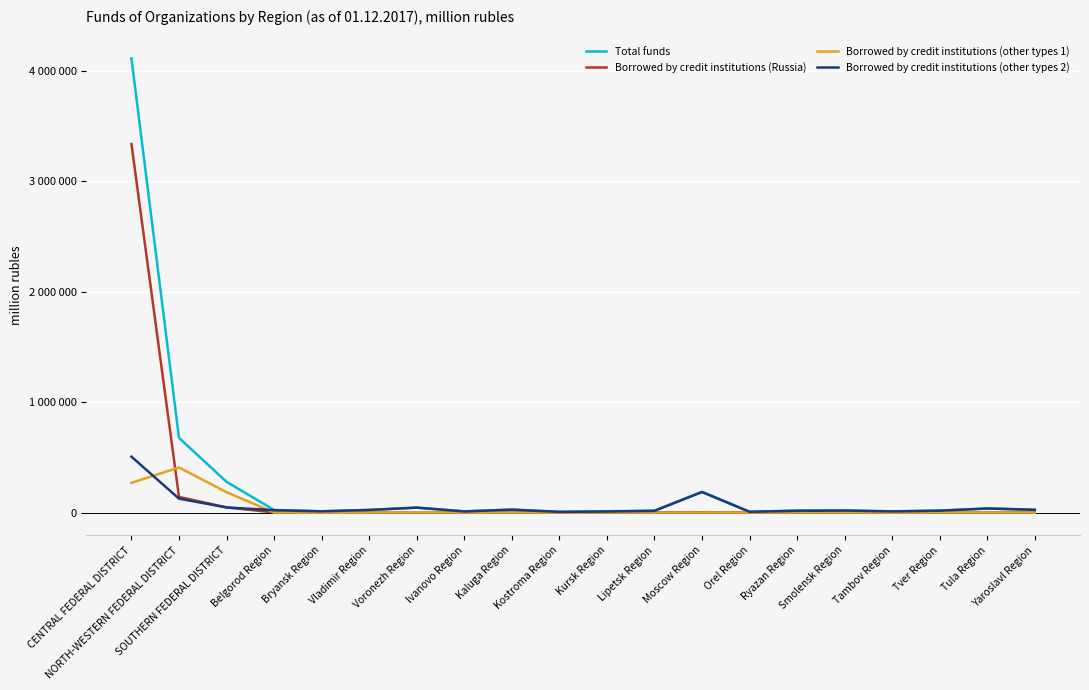

Is this an area chart (filled region under the line)?

No